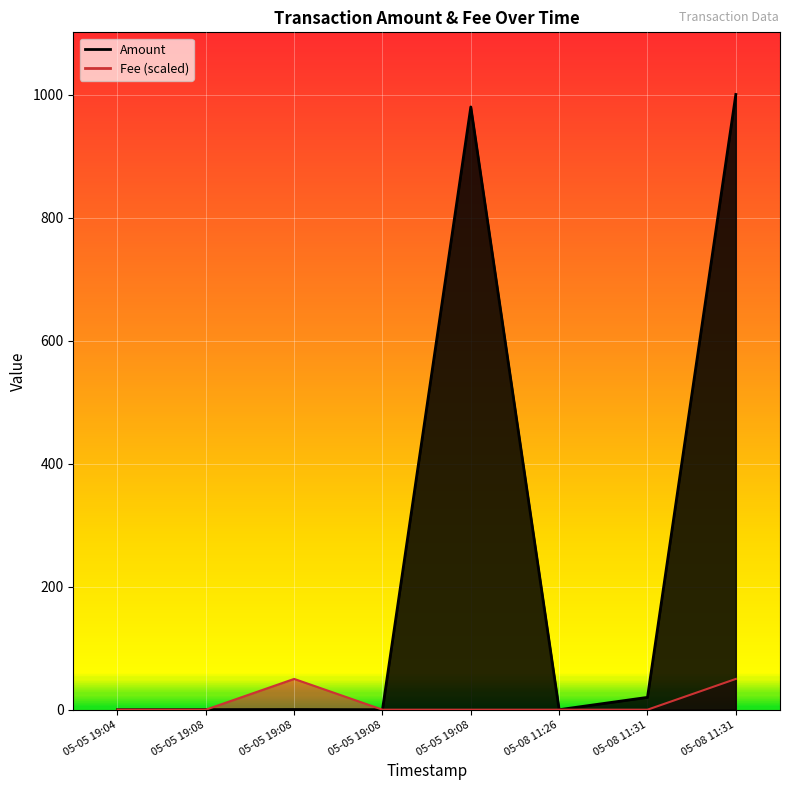

Which has a higher value, 05-08 11:31 or 05-05 19:08?

05-08 11:31